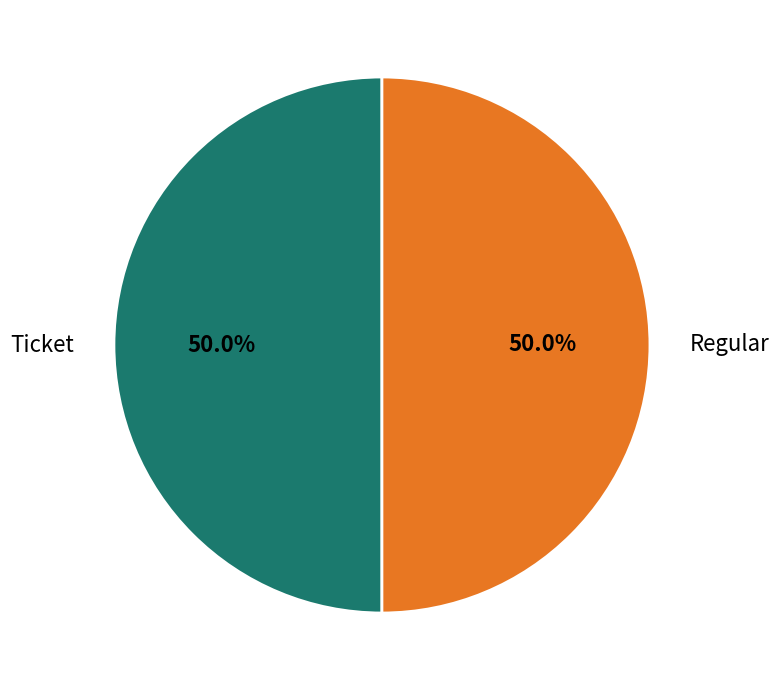

Approximately how many times larger is the value at Regular compared to Ticket?

1.0